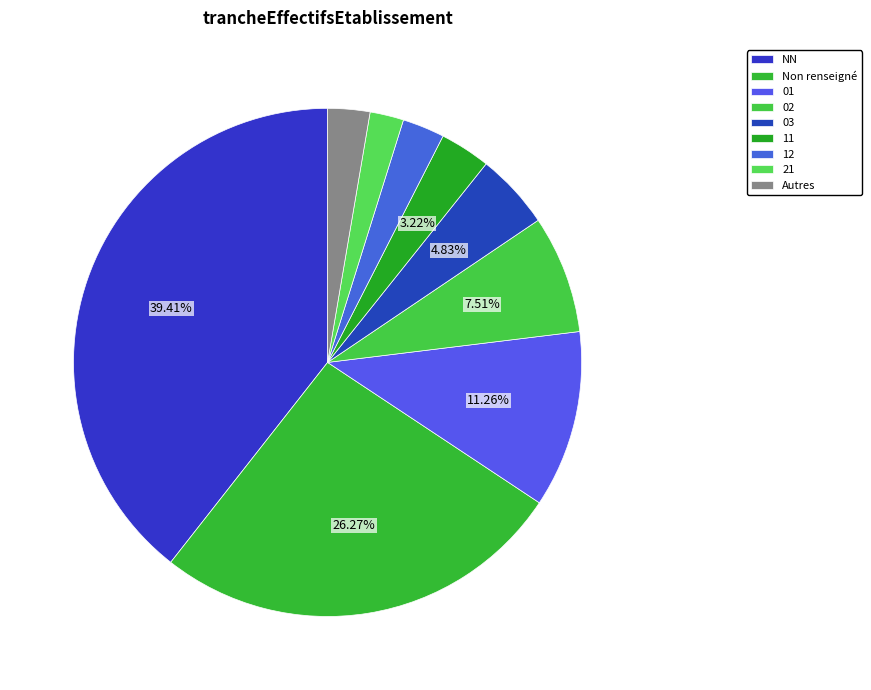

How many slices are in this pie chart?

9